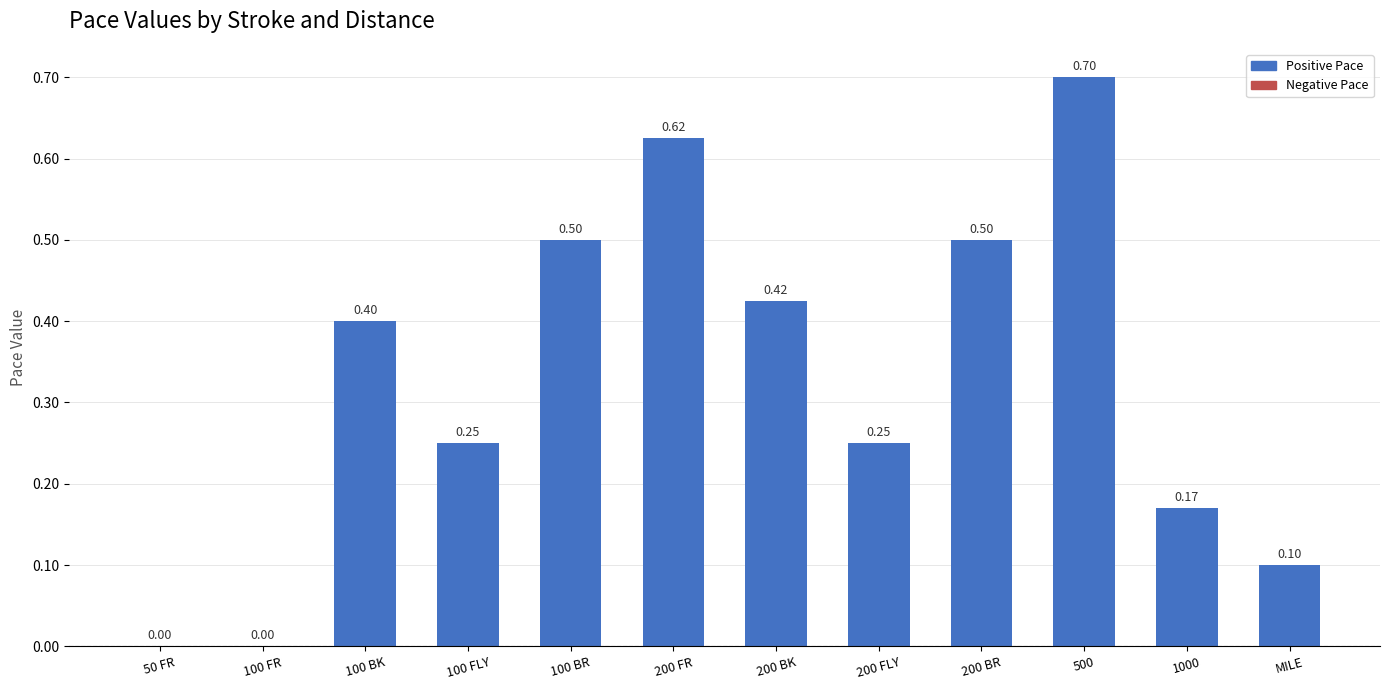

Between MILE and 100 FLY, which is larger?

100 FLY